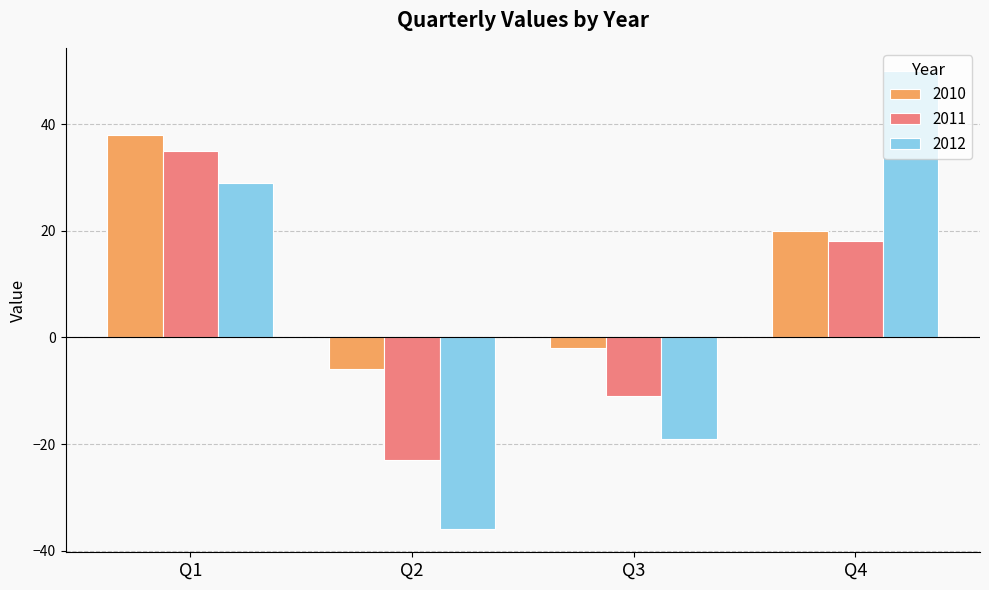

Reading left to right, transcribe all the data shown in this chart.

2010: Q1=38	Q2=-6	Q3=-2	Q4=20
2011: Q1=35	Q2=-23	Q3=-11	Q4=18
2012: Q1=29	Q2=-36	Q3=-19	Q4=50